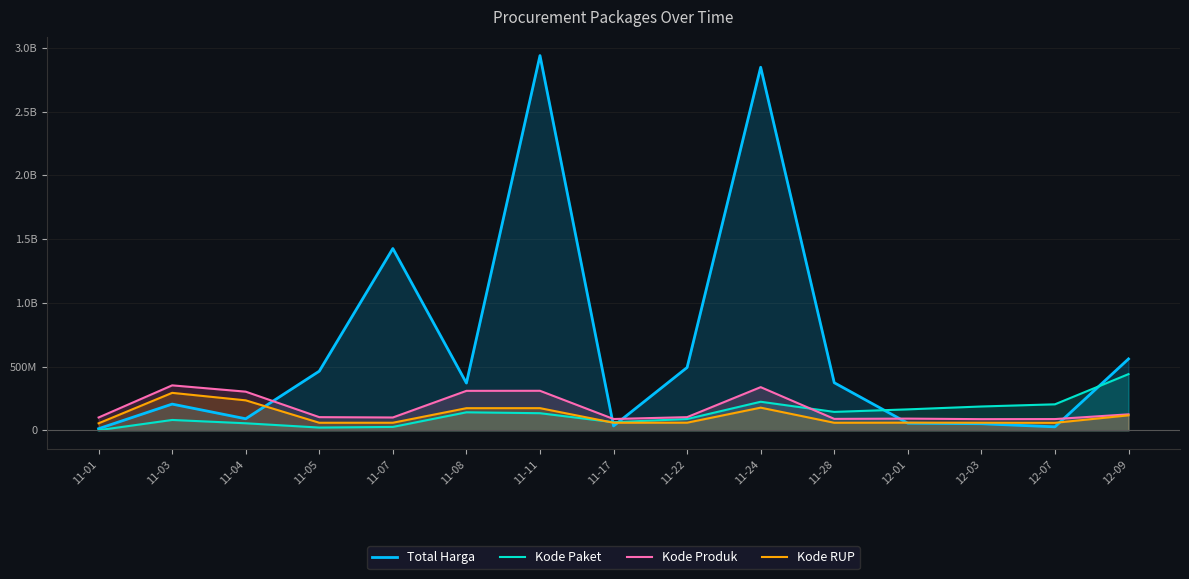

What is the difference between the Kode RUP values at 12-07 and 11-17?

640157.6